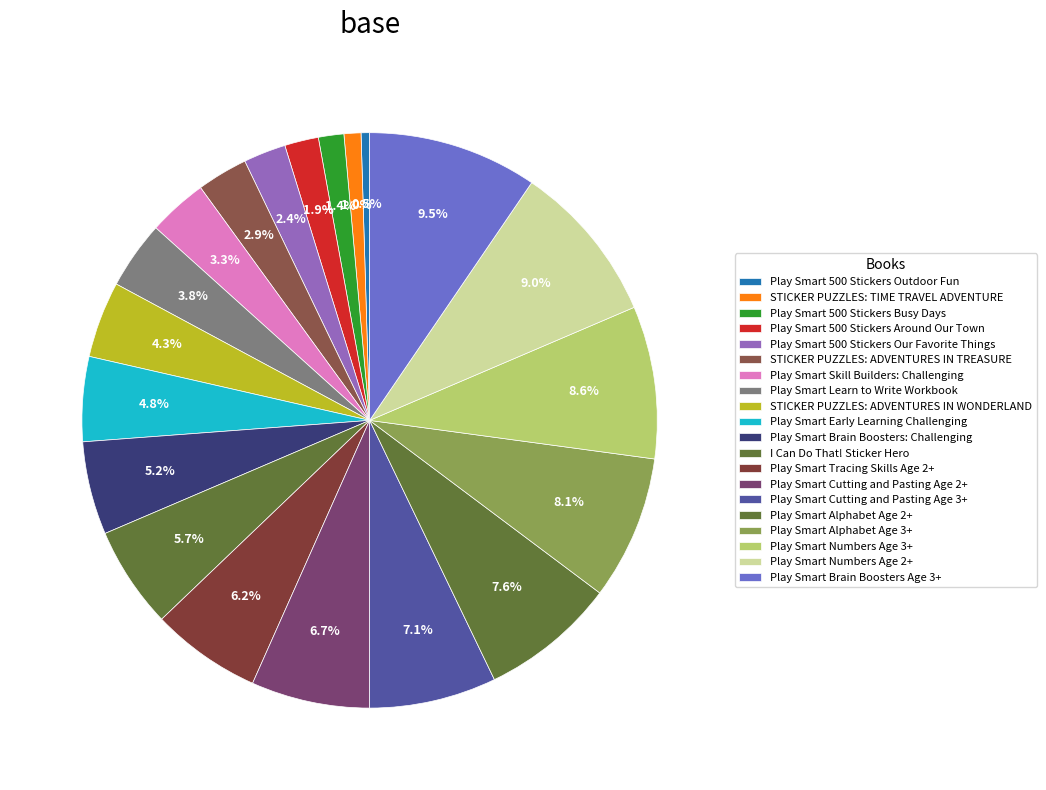

Which slice is the smallest?

Play Smart 500 Stickers Outdoor Fun